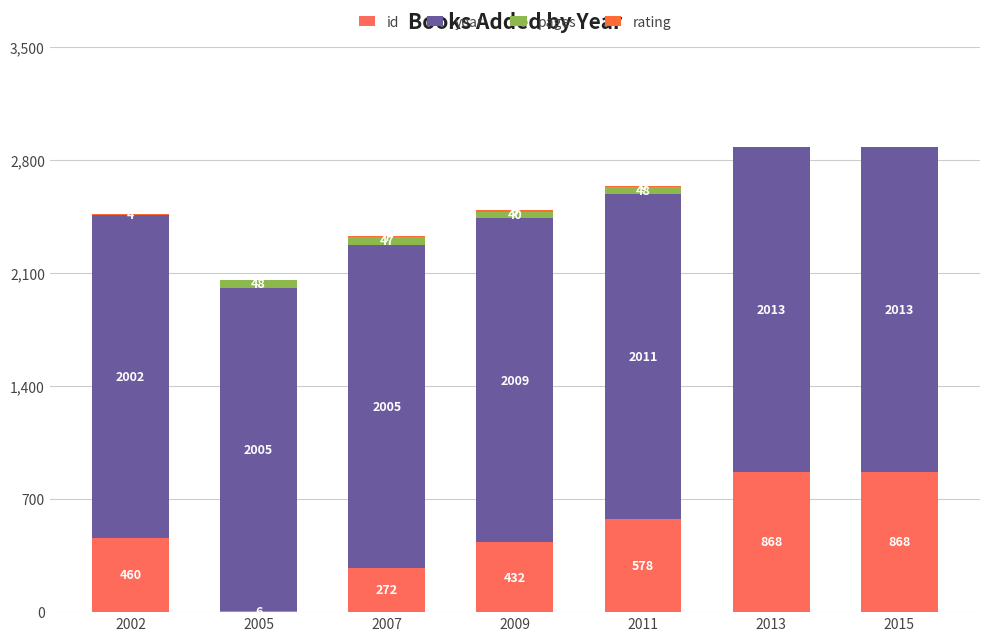

What is the value of the id bar at the 5th from the left?

578